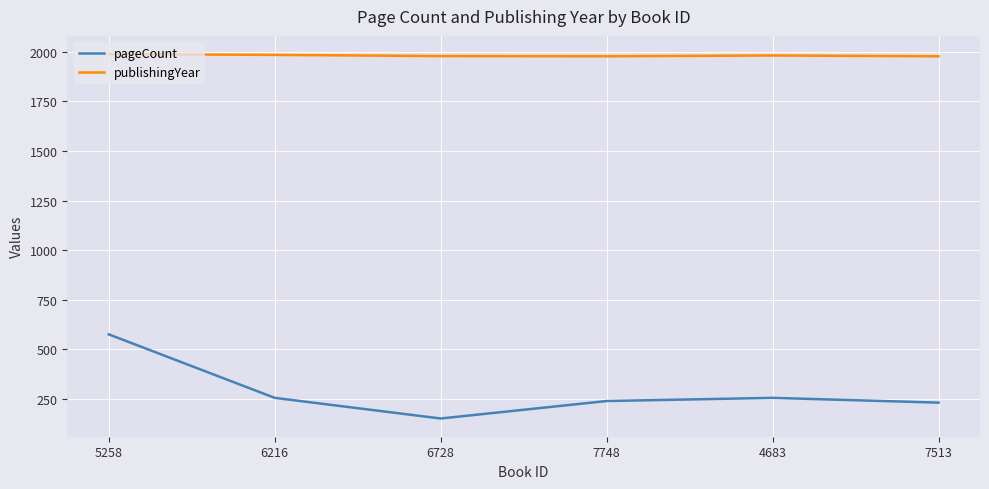

True or false: pageCount has a value of 256 at 4683.

True